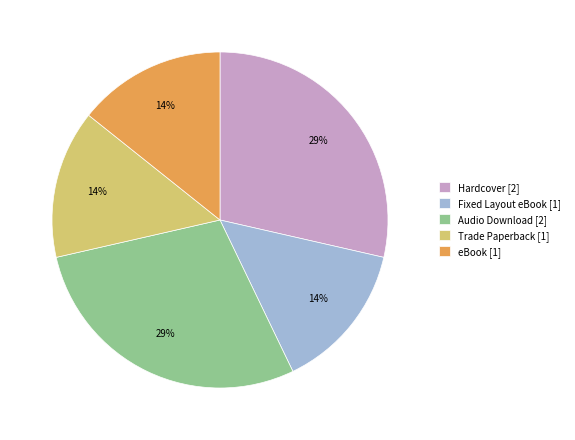

Approximately how many times larger is the value at eBook compared to Hardcover?

0.5